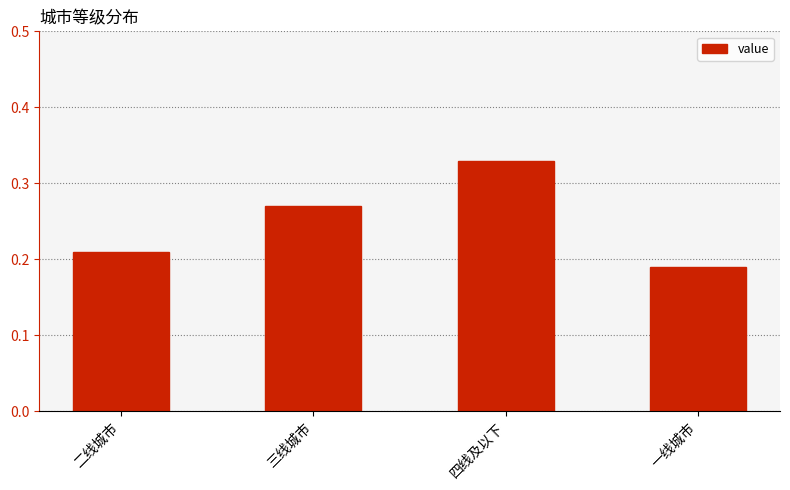

Rank the categories by value from highest to lowest.

四线及以下, 三线城市, 二线城市, 一线城市